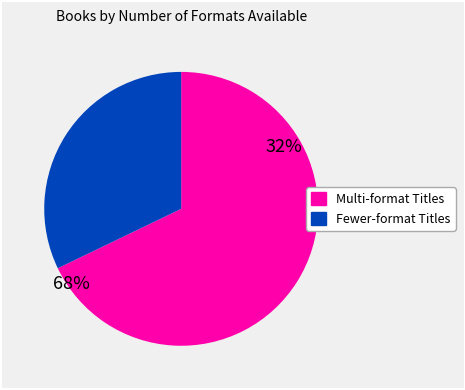

Does any single category account for the majority?

Yes